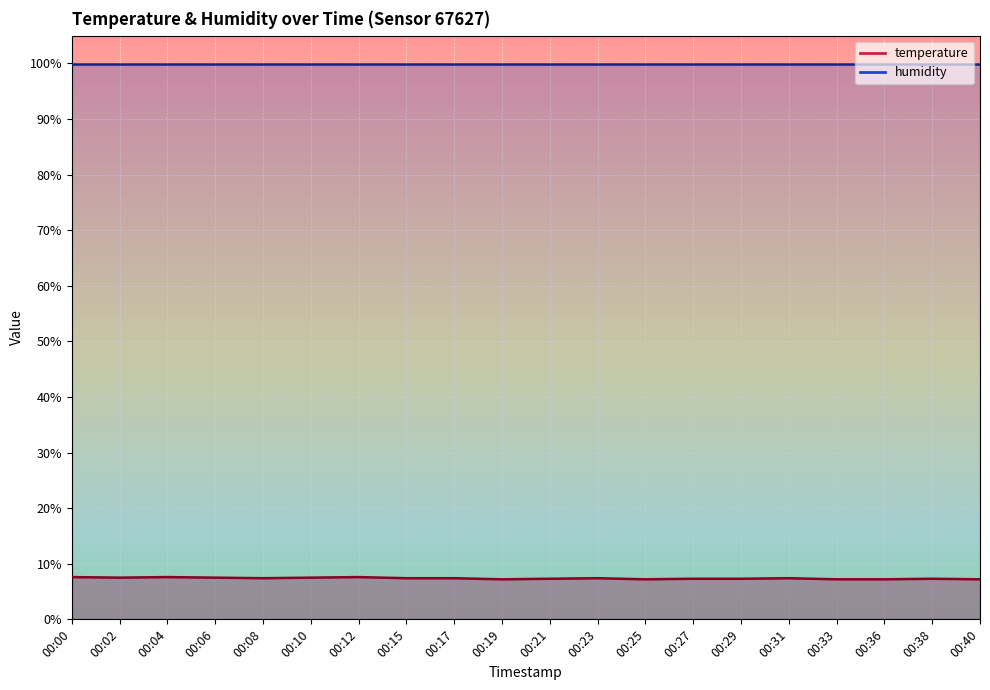

The value at 00:23 is 7.4. True or false?

True